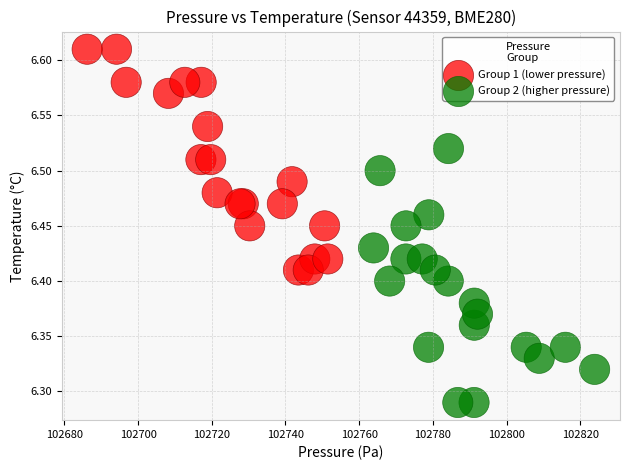

Which series contains the highest Y value?

Group 1 (lower pressure)